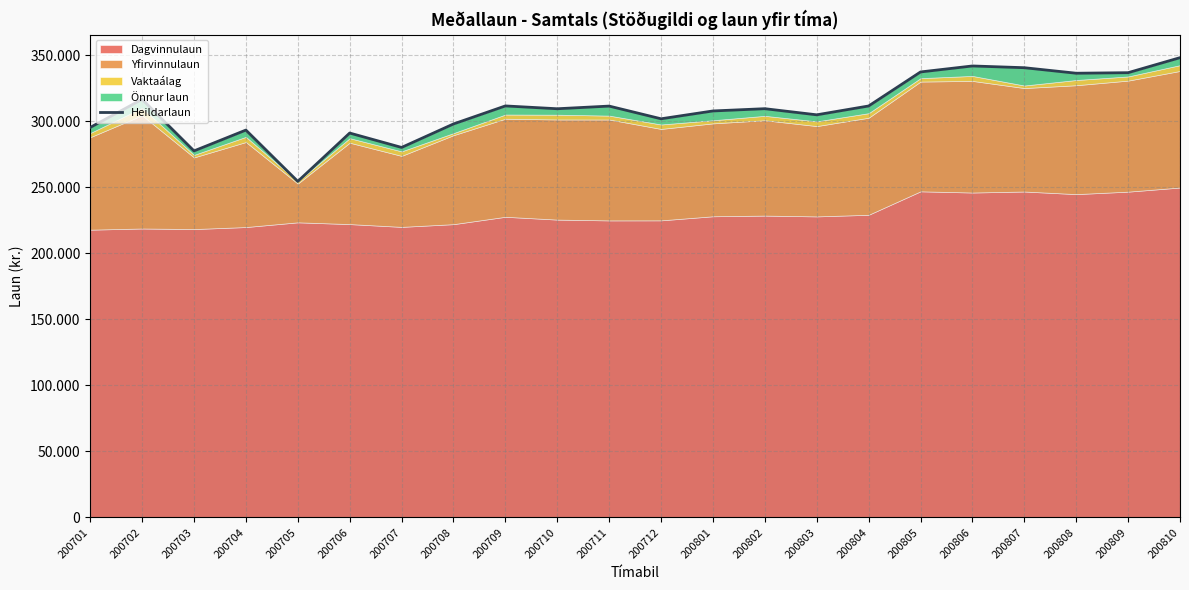

True or false: the data shows 311695 at 200709.

True